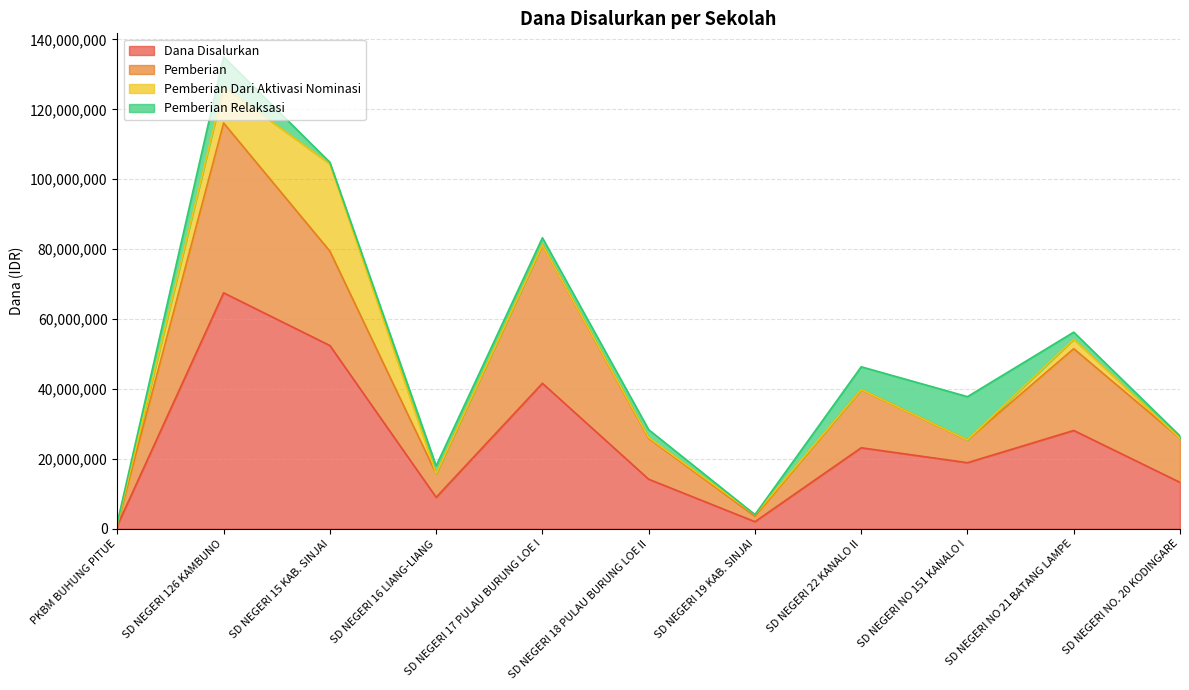

What are all the series names shown in the legend?

Dana Disalurkan, Pemberian, Pemberian Dari Aktivasi Nominasi, Pemberian Relaksasi